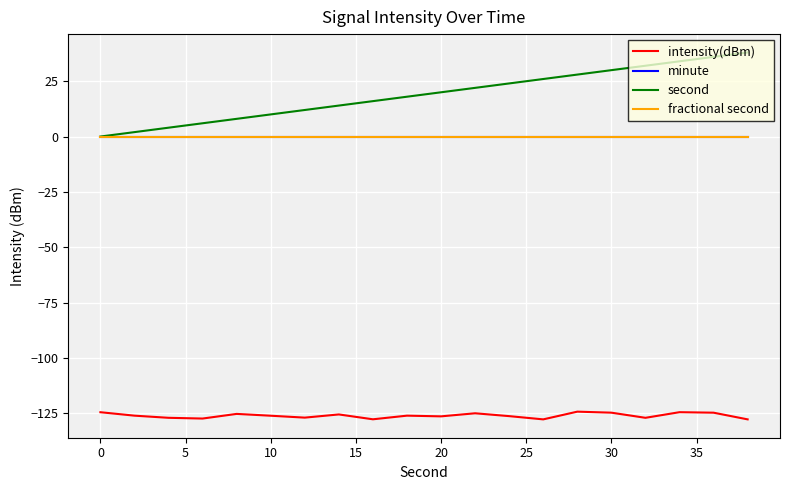

Which series has the largest total across all categories?

second